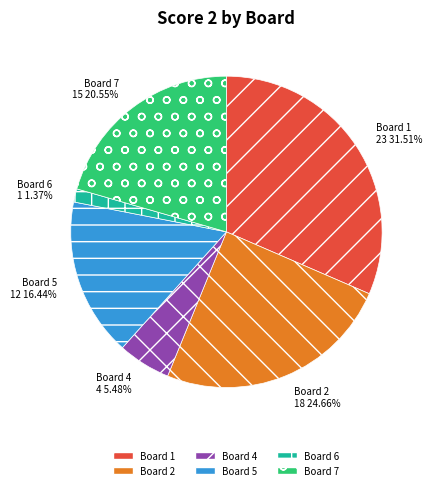

What is the ratio of the value at Board 4 to the value at Board 6?

4.0